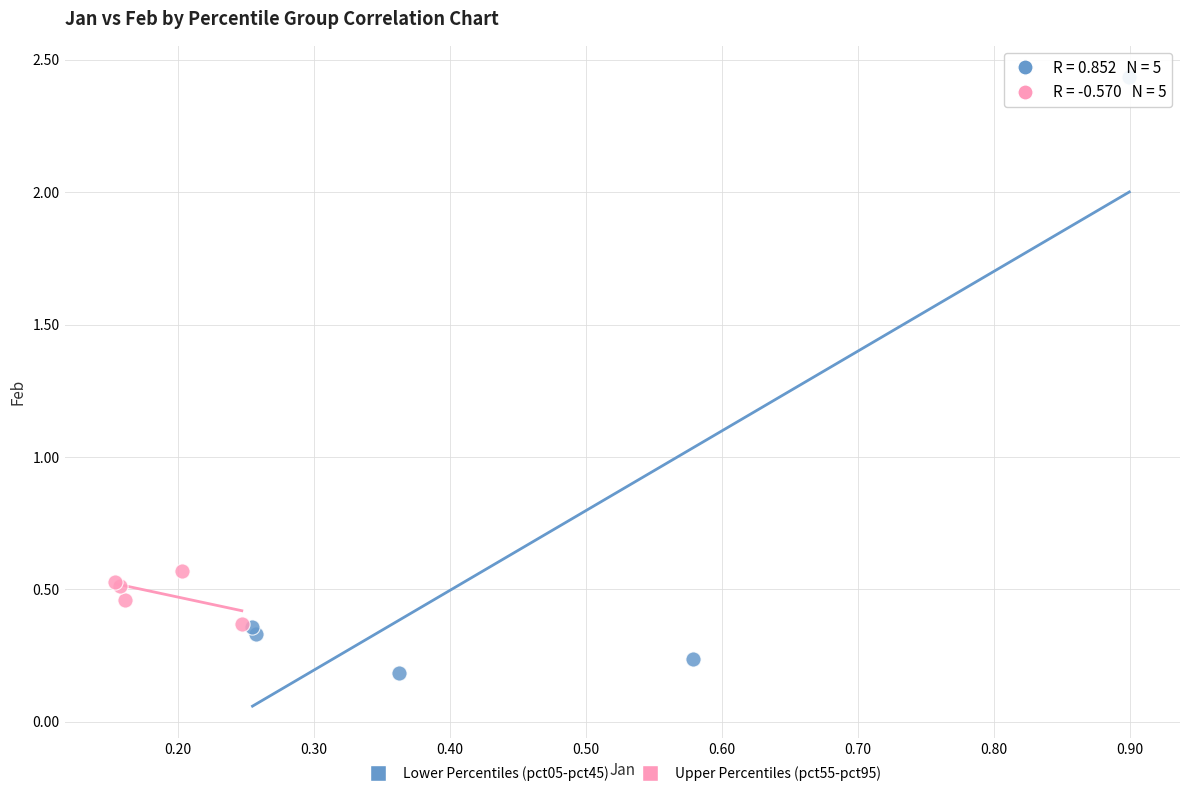

Which series has the widest spread of Y values?

Lower Percentiles (pct05-pct45)